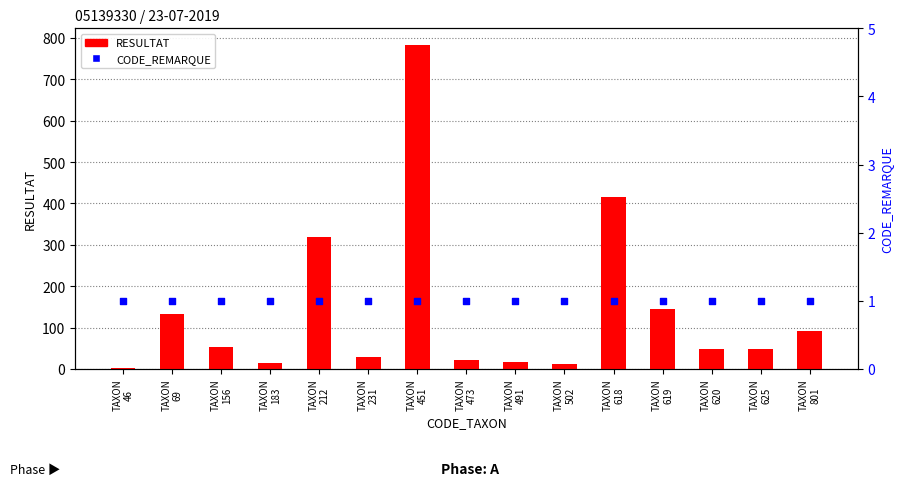

At which category is the sum across all series the highest?

TAXON
451